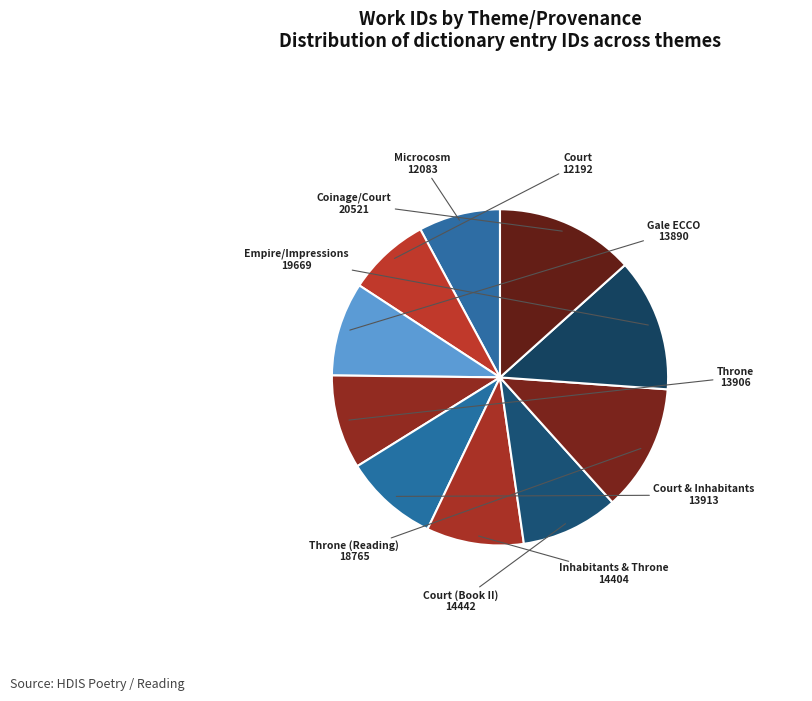

Rank the categories by value from lowest to highest.

Microcosm, Court, Gale ECCO, Throne, Court and Inhabitants, Inhabitants and Throne, Court (Book II), Throne (Reading), Empire/Impressions, Coinage/Court/Inhabitants